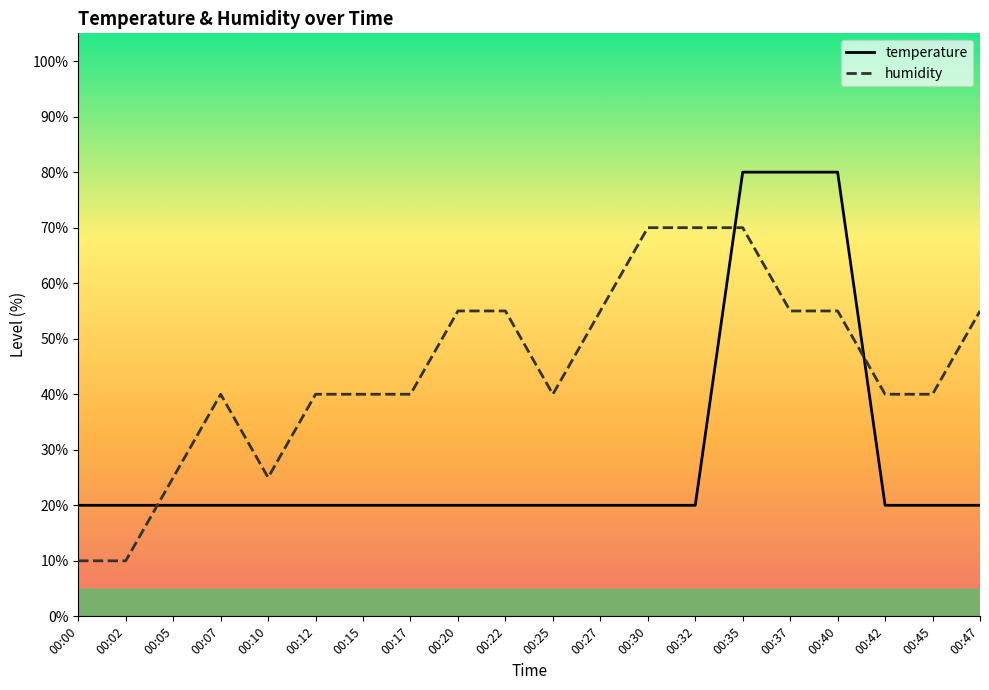

Rank the series at 00:42 from highest to lowest value.

humidity, temperature